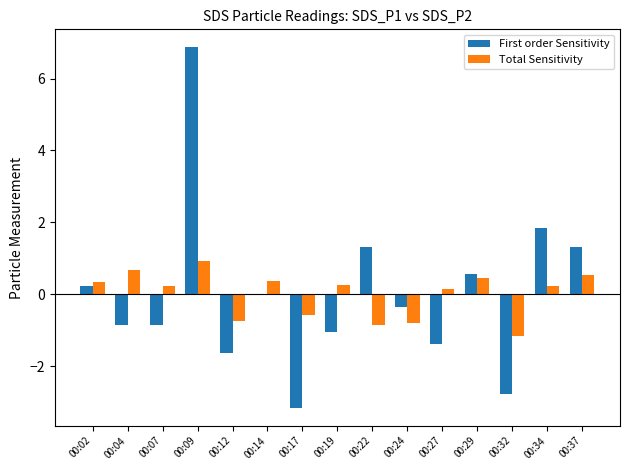

Count the number of categories in the chart.

15